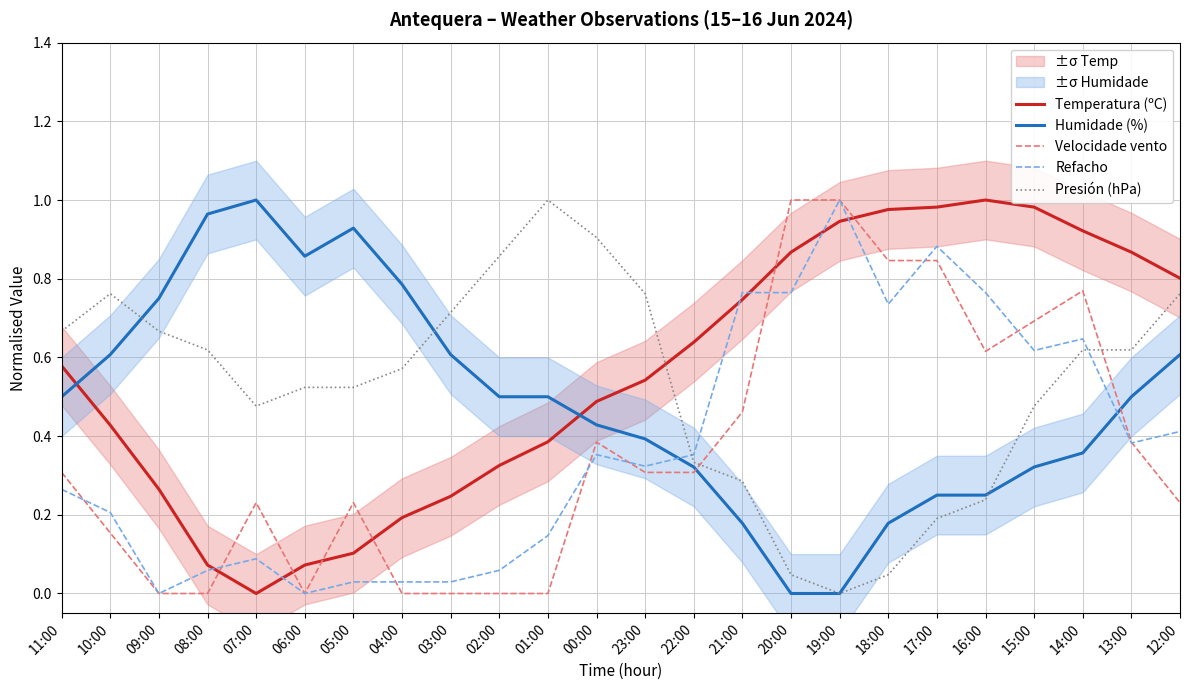

What is the sum of all Presión (hPa) values?

12.7